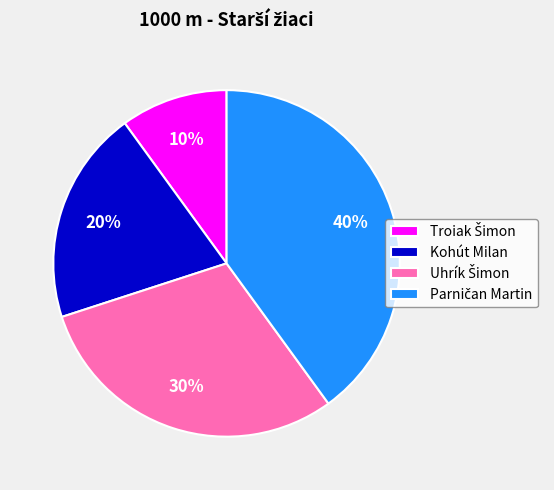

Is it true that Kohút Milan is 26% of the pie?

False